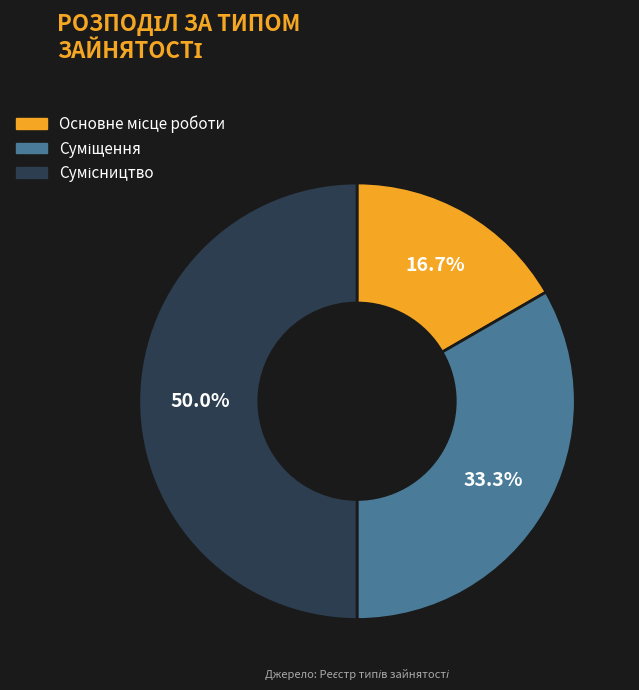

Rank the categories by value from lowest to highest.

Основне місце роботи, Суміщення, Сумісництво